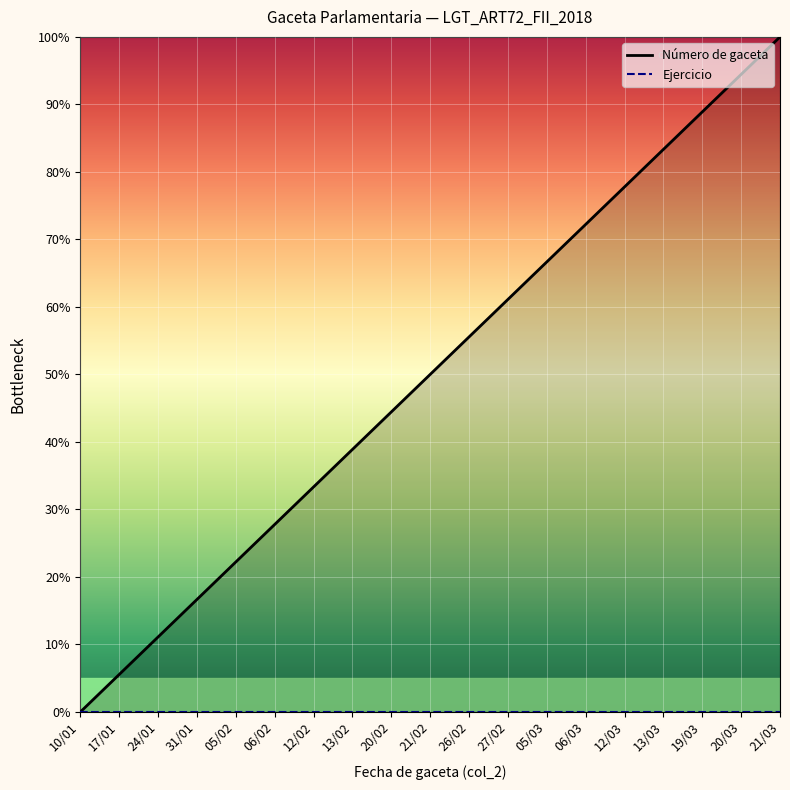

Reading right to left, extract all data points from this chart.

100.0	94.4	88.9	83.3	77.8	72.2	66.7	61.1	55.6	50.0	44.4	38.9	33.3	27.8	22.2	16.7	11.1	5.6	0.0